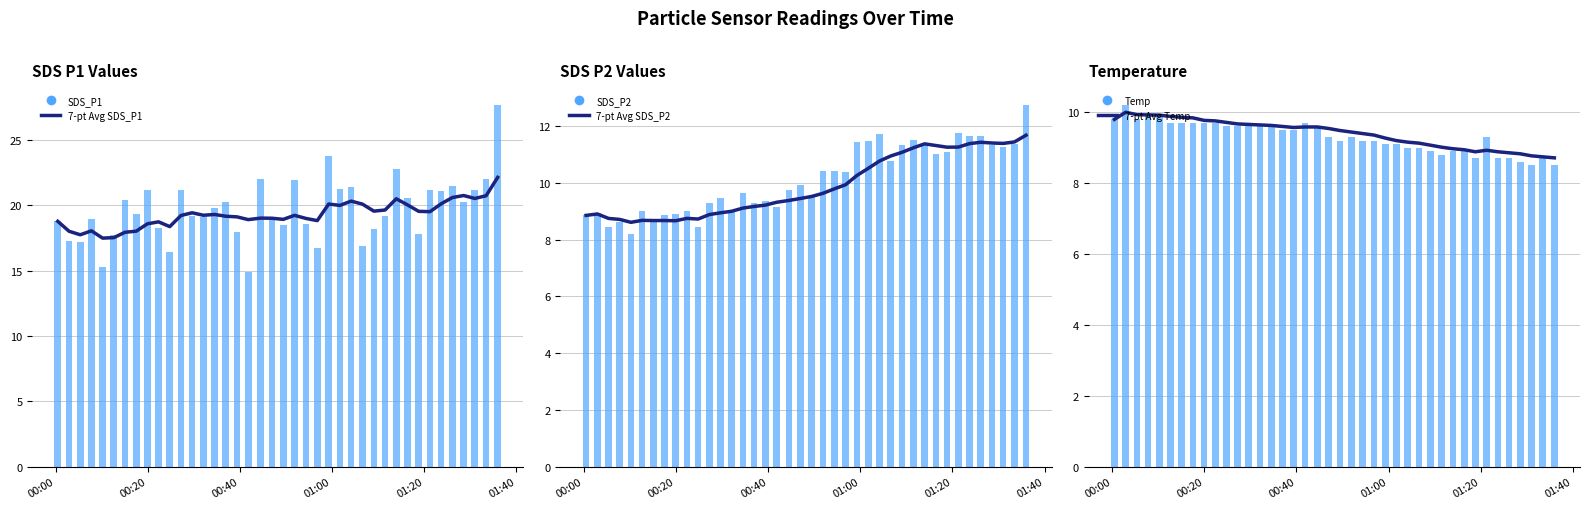

How many data points in SDS_P2 are less than 9?

9